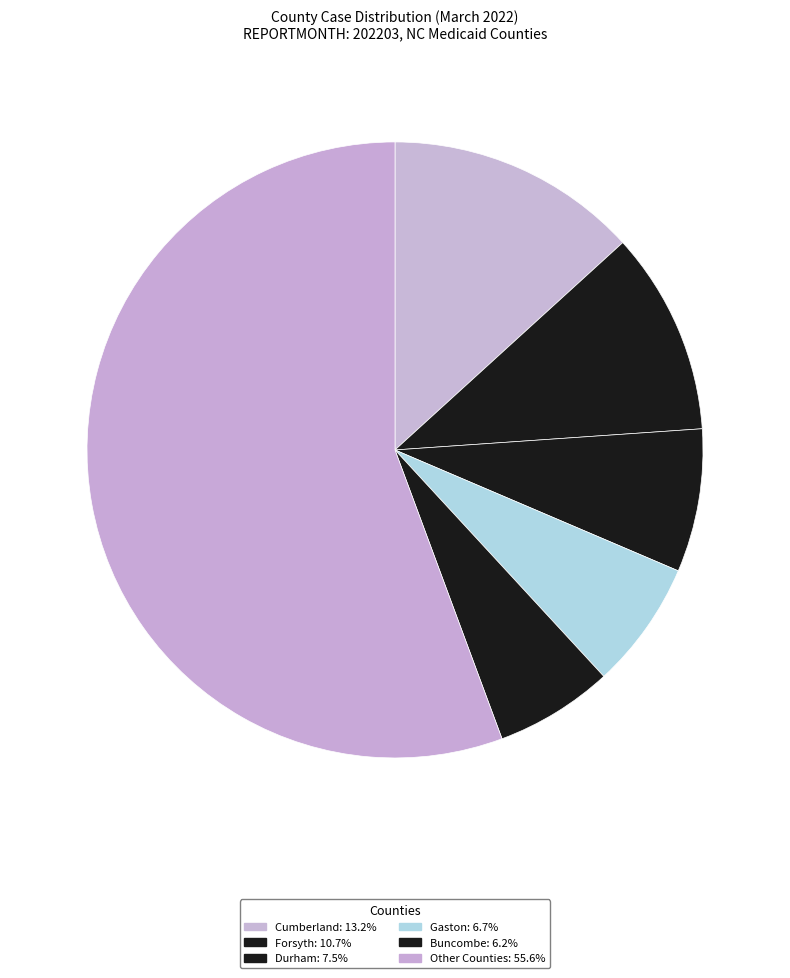

Count the number of slices in the pie.

6